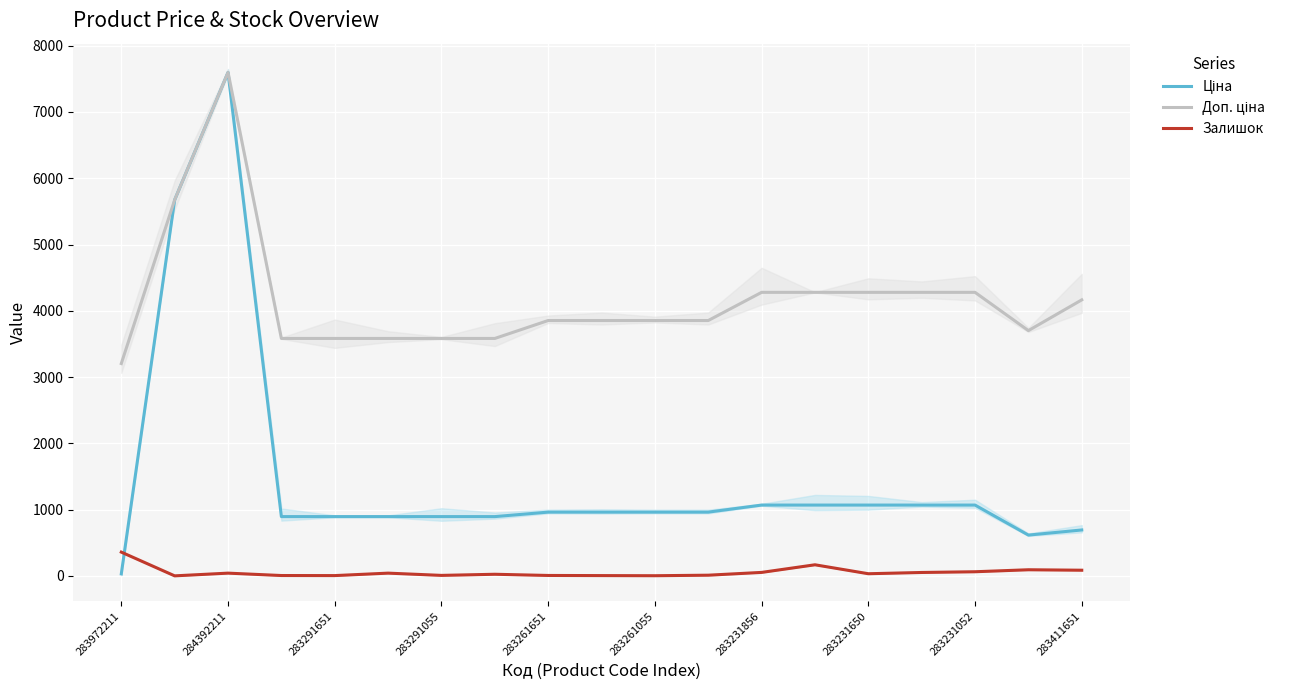

Rank the series by their average value, from highest to lowest.

Доп. ціна, Ціна, Залишок